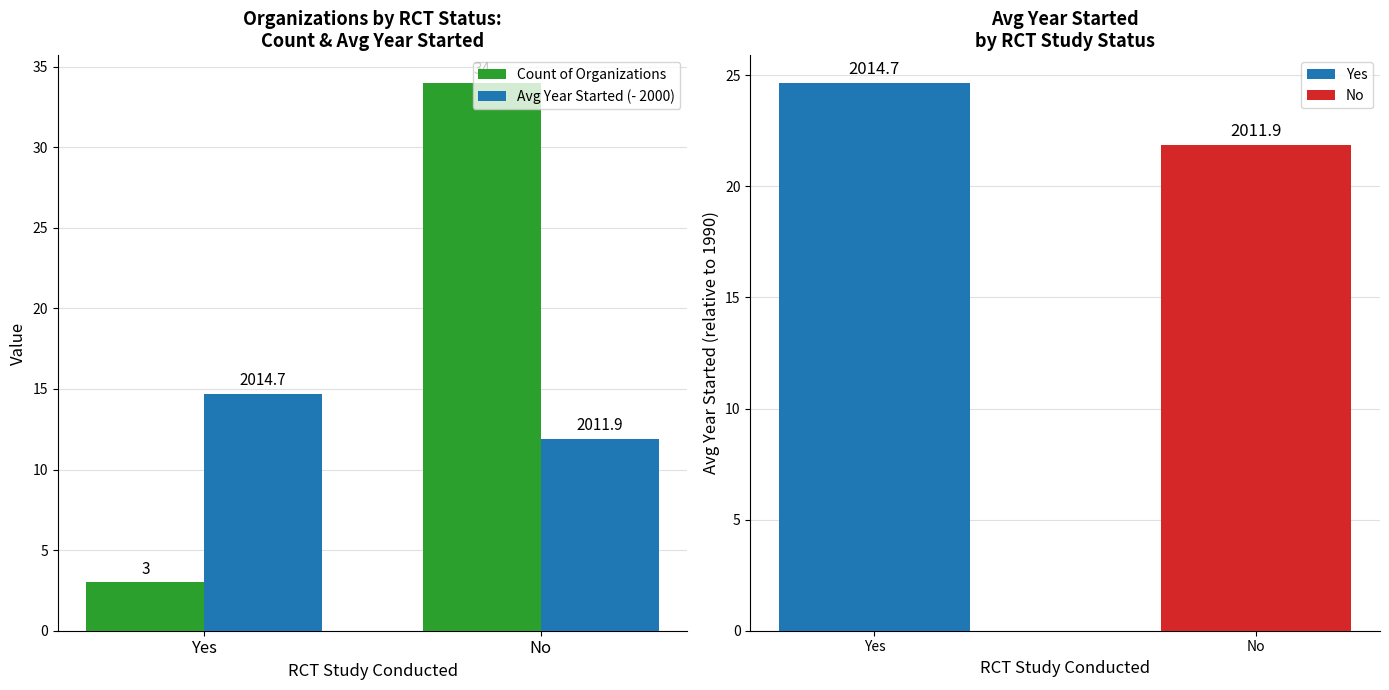

What is the difference between the Avg Year Started (- 2000) values at No and Yes?

2.8